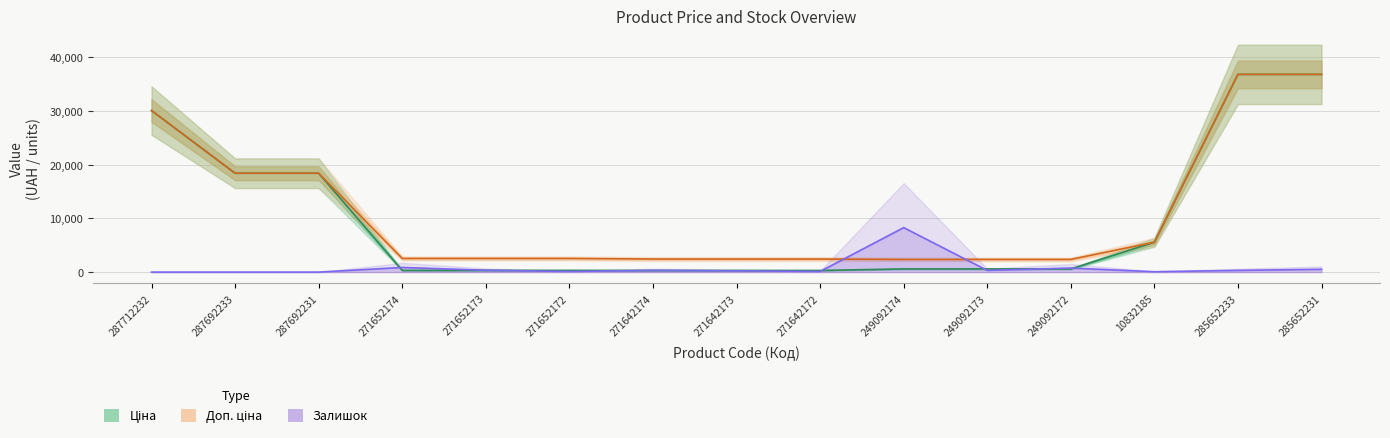

In Залишок, how many points are higher than both neighbors (excluding endpoints)?

4